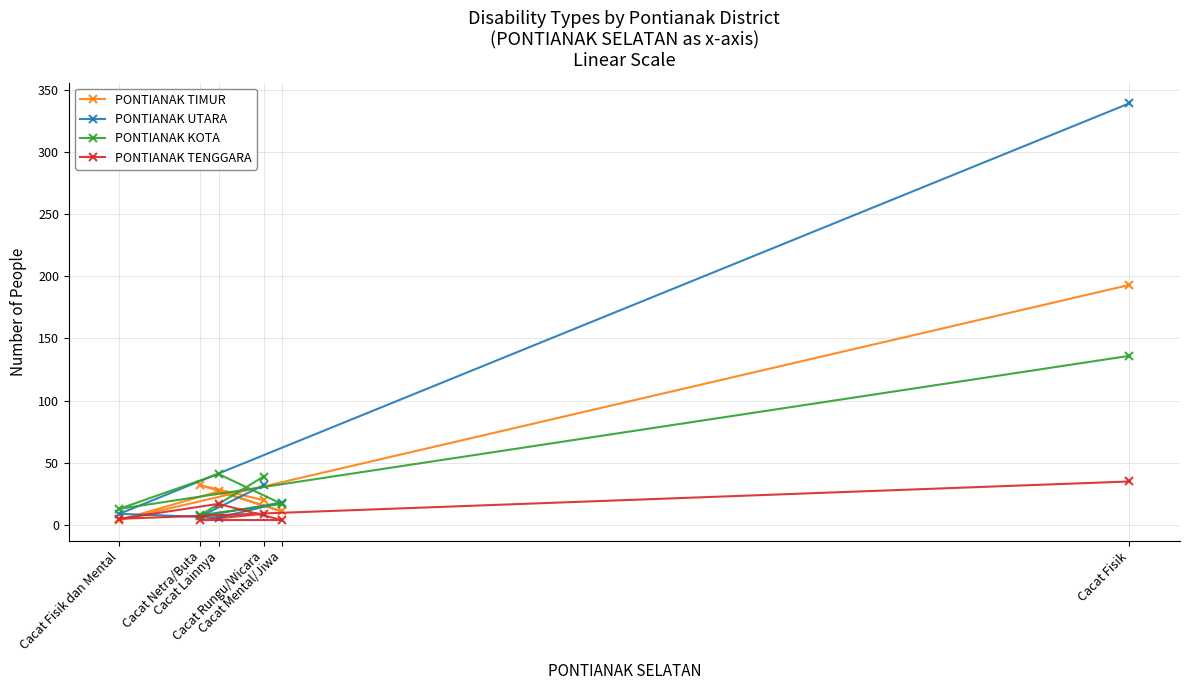

What is the minimum value for PONTIANAK TENGGARA?

4